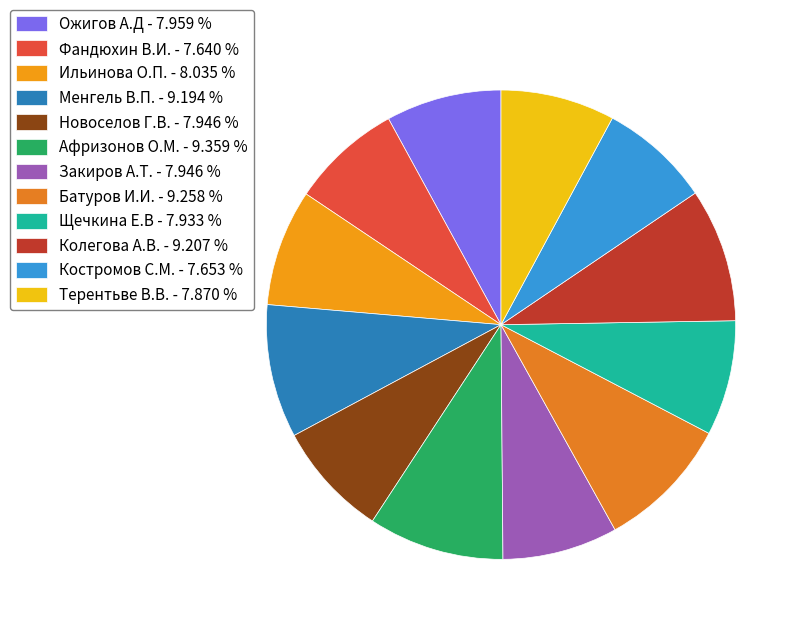

How many slices are in this pie chart?

12